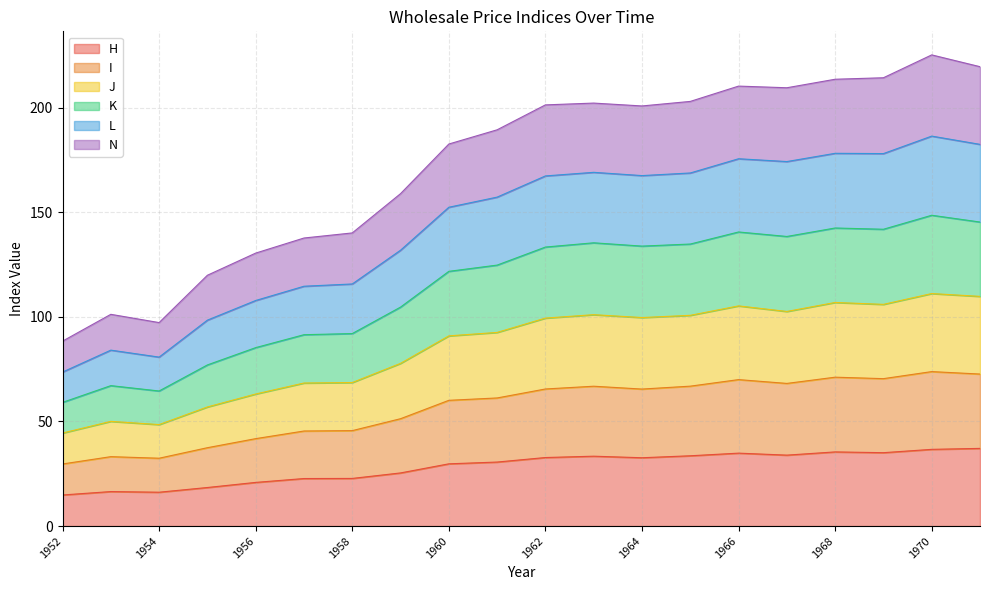

What is the maximum value for H?

37.1